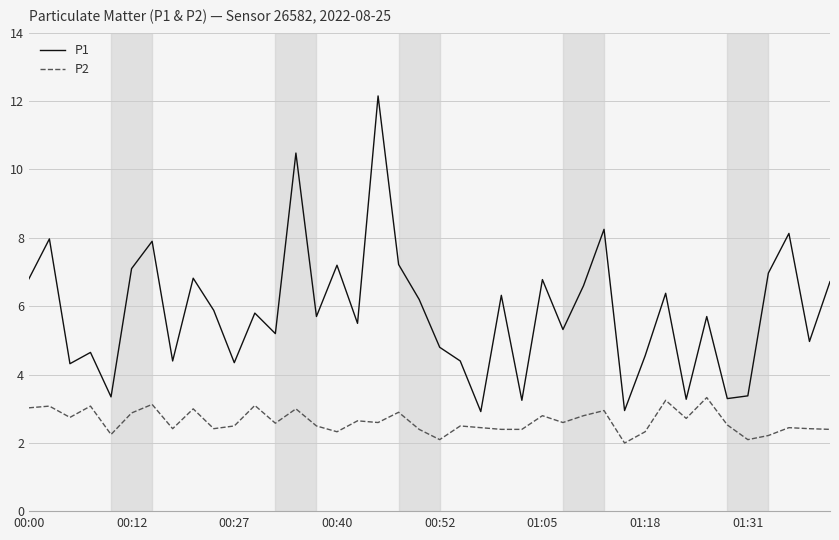

What is the difference between the maximum and second lowest values in the P2 series?

1.2